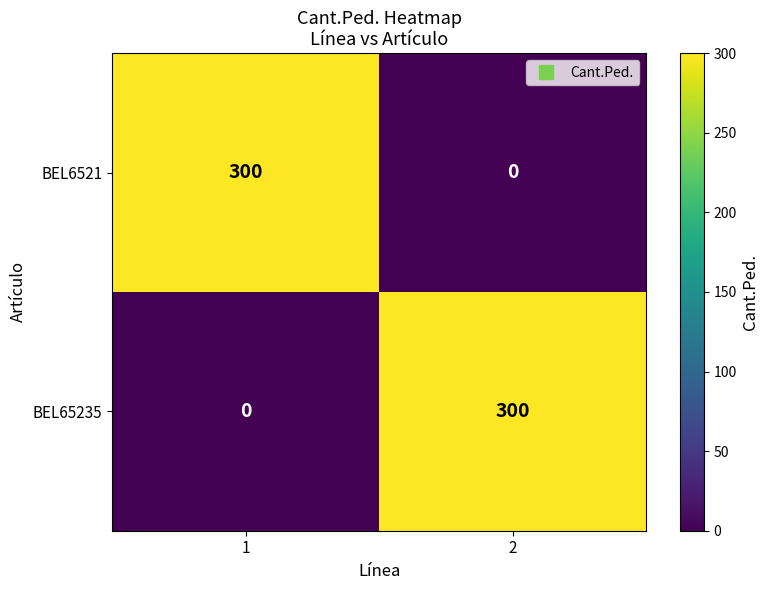

Reading left to right, transcribe all the data shown in this chart.

BEL6521: 1=300	2=0
BEL65235: 1=0	2=300